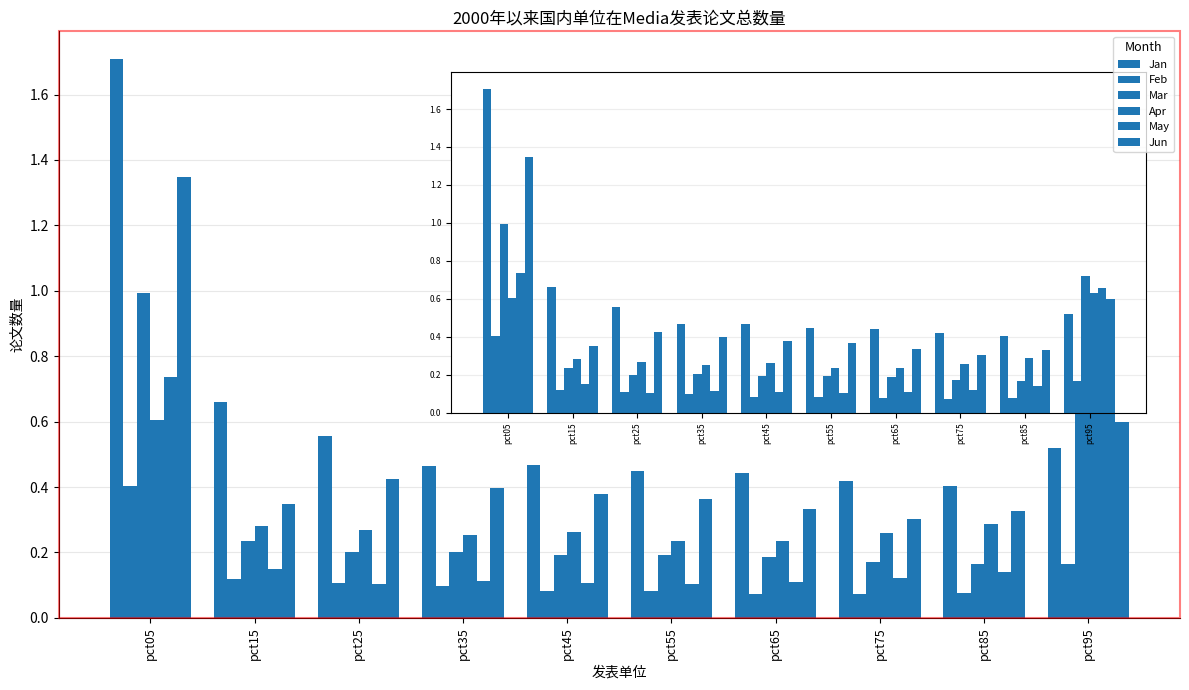

What is the difference between the maximum and minimum values in the Mar series?

0.8